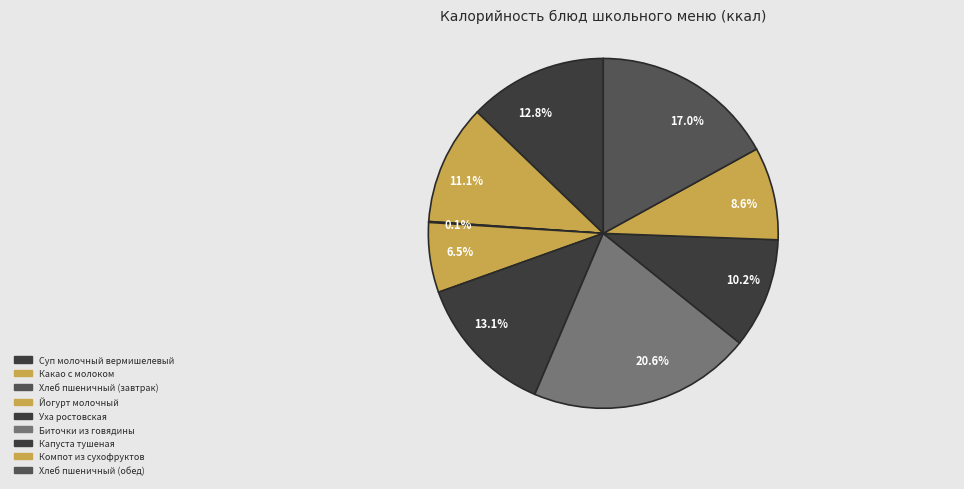

Is there any slice that represents more than half of the pie?

No